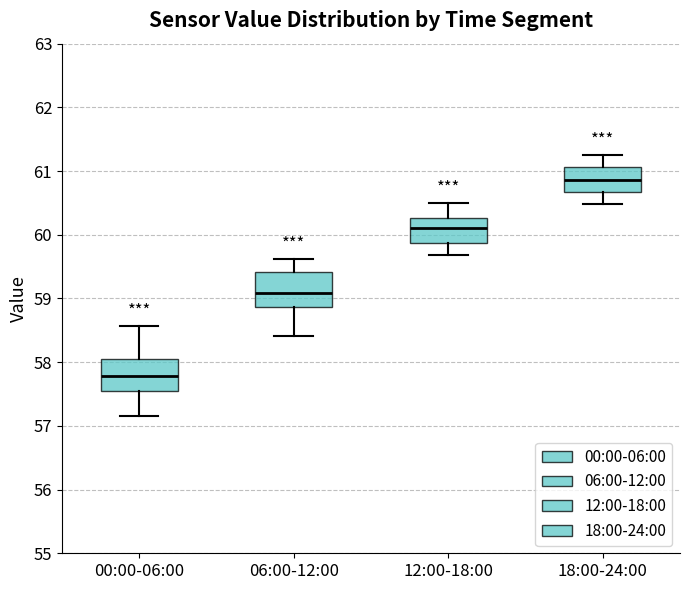

Which box has the highest median line?

18:00-24:00